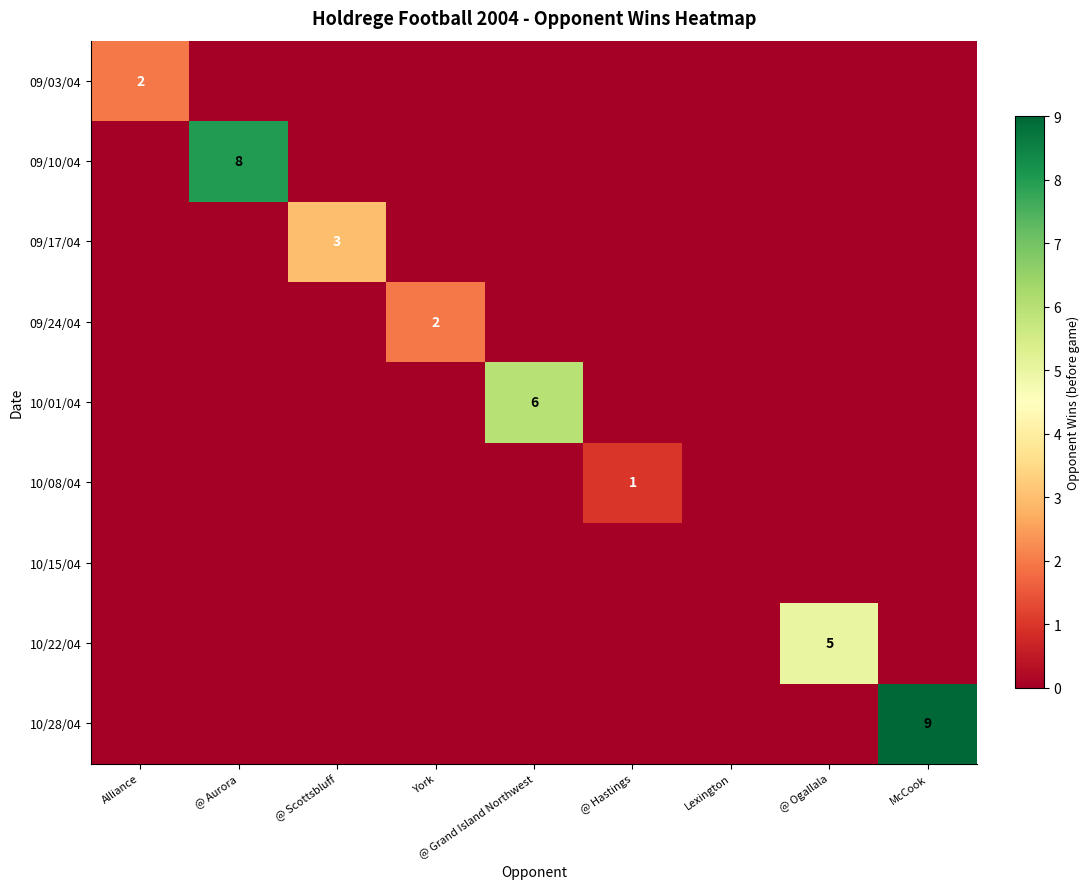

Is the value of 10/22/04 at @ Hastings greater than the value of 10/28/04 at York?

No